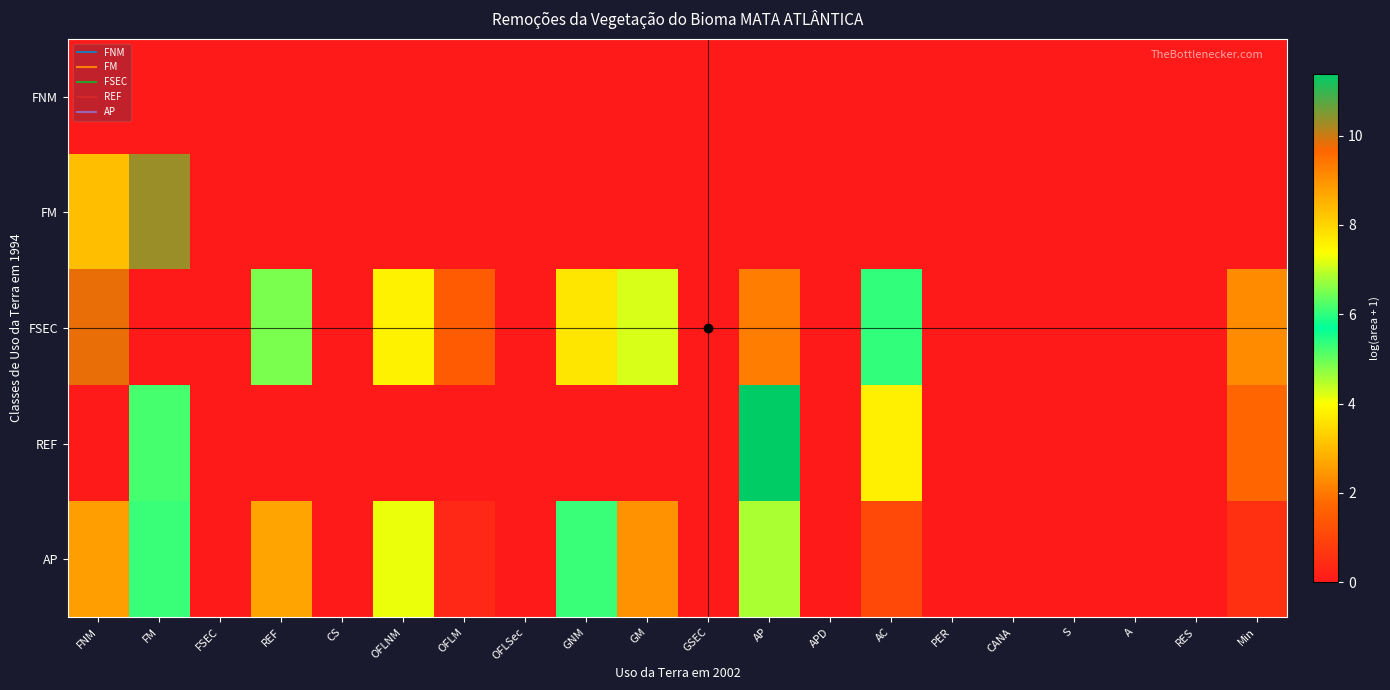

Reading right to left, extract all data points from this chart.

FNM: Min=0.0	RES=0.0	A=0.0	S=0.0	CANA=0.0	PER=0.0	AC=0.0	APD=0.0	AP=0.0	GSEC=0.0	GM=0.0	GNM=0.0	OFLSec=0.0	OFLM=0.0	OFLNM=0.0	CS=0.0	REF=0.0	FSEC=0.0	FM=0.0	FNM=0.0
FM: Min=0.0	RES=0.0	A=0.0	S=0.0	CANA=0.0	PER=0.0	AC=0.0	APD=0.0	AP=0.0	GSEC=0.0	GM=0.0	GNM=0.0	OFLSec=0.0	OFLM=0.0	OFLNM=0.0	CS=0.0	REF=0.0	FSEC=0.0	FM=10.3	FNM=8.3
FSEC: Min=2.3	RES=0.0	A=0.0	S=0.0	CANA=0.0	PER=0.0	AC=5.3	APD=0.0	AP=9.3	GSEC=0.0	GM=4.2	GNM=7.8	OFLSec=0.0	OFLM=1.5	OFLNM=3.8	CS=0.0	REF=6.5	FSEC=0.0	FM=0.0	FNM=9.8
REF: Min=1.7	RES=0.0	A=0.0	S=0.0	CANA=0.0	PER=0.0	AC=7.6	APD=0.0	AP=11.4	GSEC=0.0	GM=0.0	GNM=0.0	OFLSec=0.0	OFLM=0.0	OFLNM=0.0	CS=0.0	REF=0.0	FSEC=0.0	FM=6.2	FNM=0.0
AP: Min=0.5	RES=0.0	A=0.0	S=0.0	CANA=0.0	PER=0.0	AC=1.1	APD=0.0	AP=4.5	GSEC=0.0	GM=2.4	GNM=5.3	OFLSec=0.0	OFLM=0.4	OFLNM=4.1	CS=0.0	REF=2.7	FSEC=0.0	FM=5.3	FNM=8.8